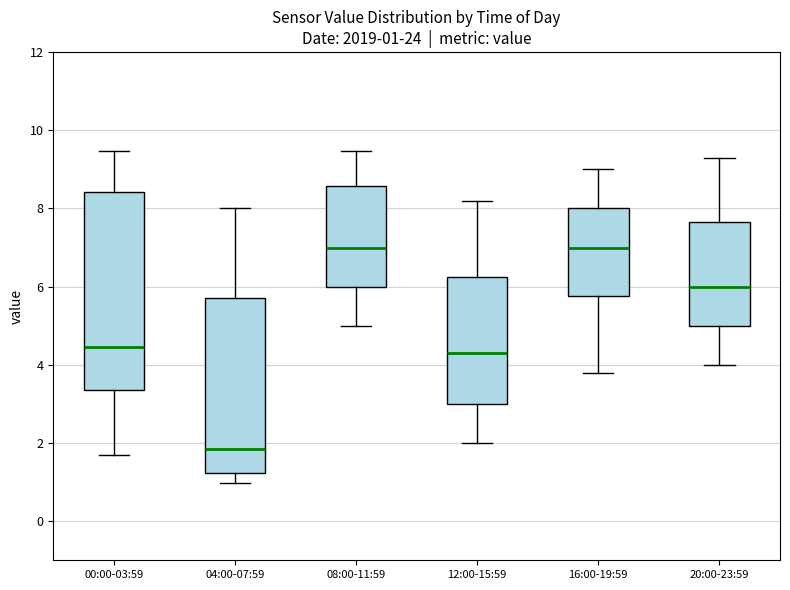

Which box's median line is the lowest?

04:00-07:59